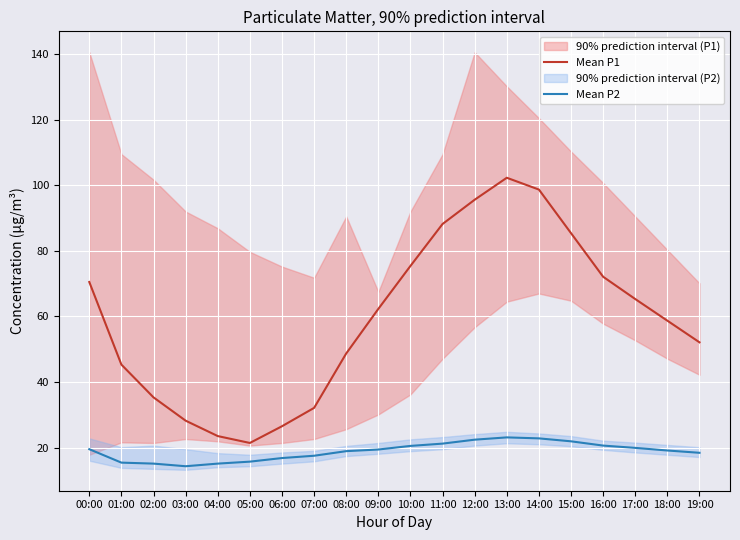

Rank the series by their average value, from lowest to highest.

Mean P2, Mean P1